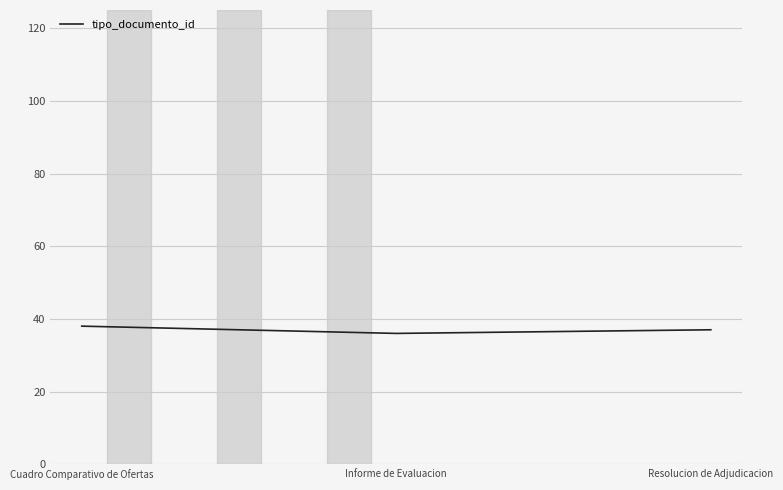

What value does the data have at Informe de Evaluacion?

36